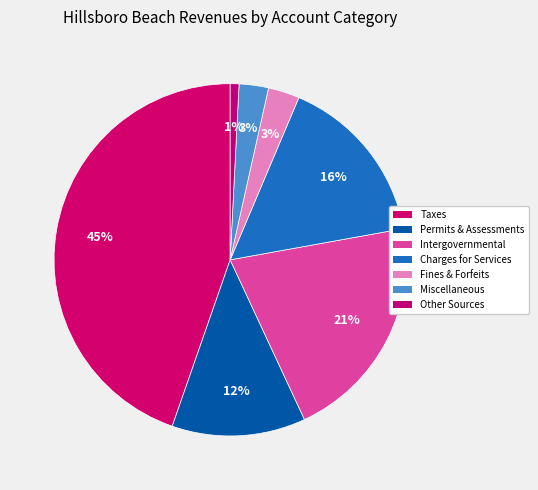

How many segments does this pie chart have?

7